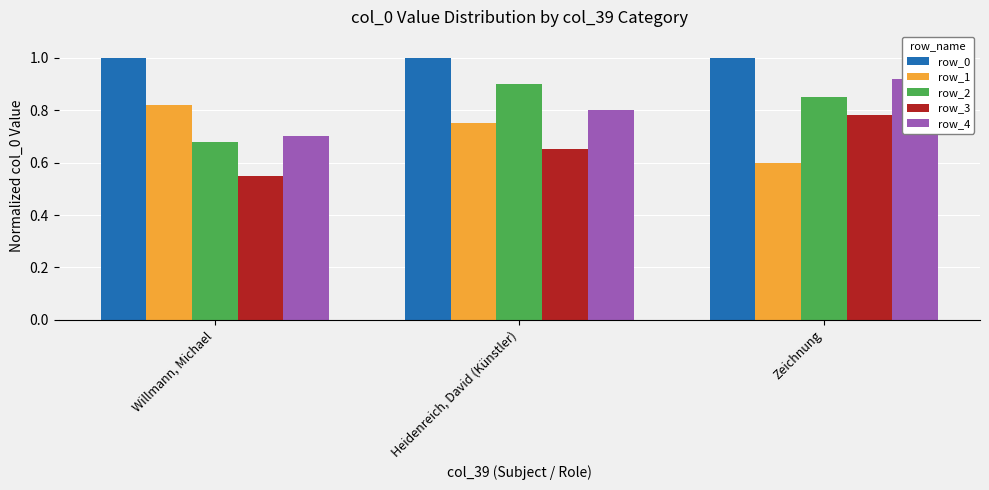

List the series in order of their peak value, lowest first.

row_3, row_1, row_2, row_4, row_0